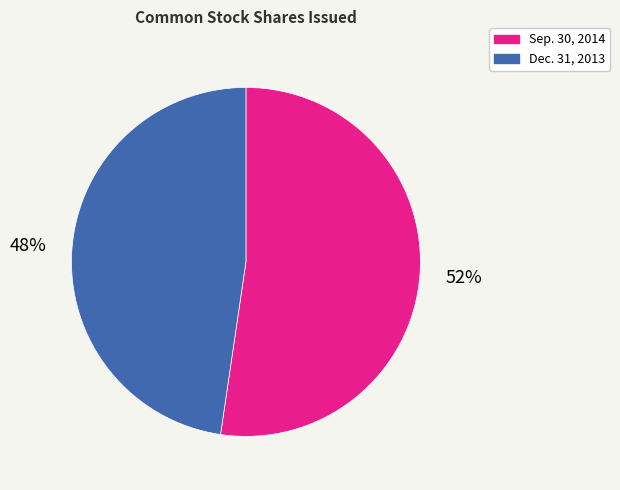

What is the ratio of the value at Dec. 31, 2013 to the value at Sep. 30, 2014?

0.9